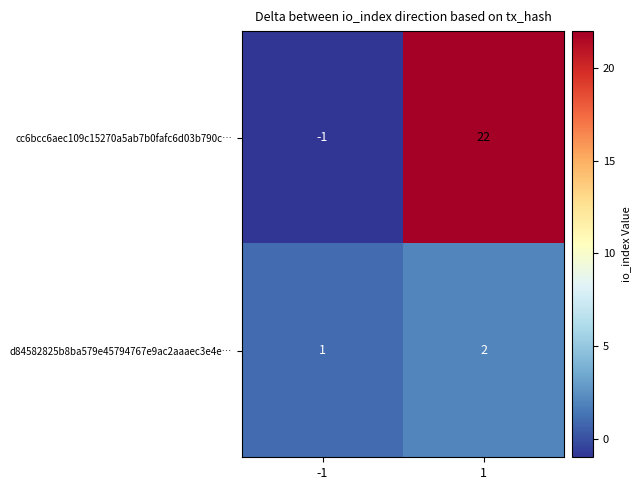

What is the spread (max minus min) of values at -1?

2